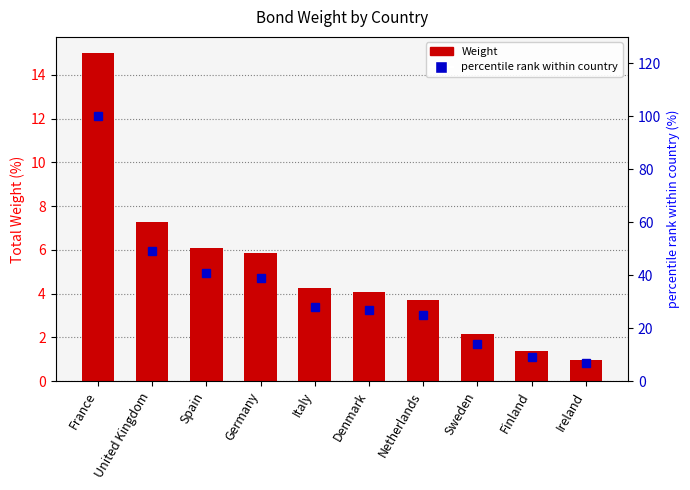

Which series has the largest total across all categories?

percentile rank within country